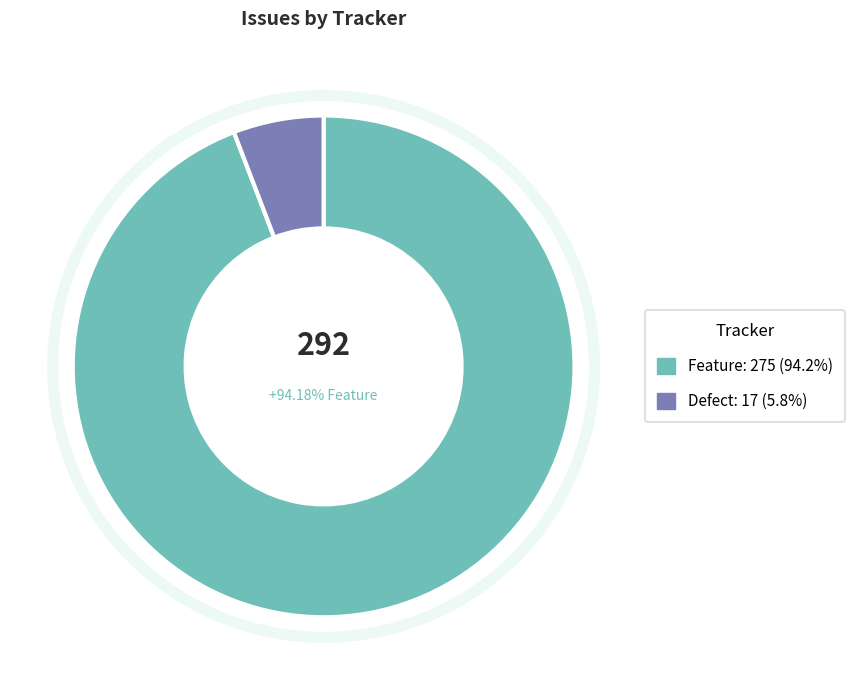

What is the largest slice in the pie chart?

Feature